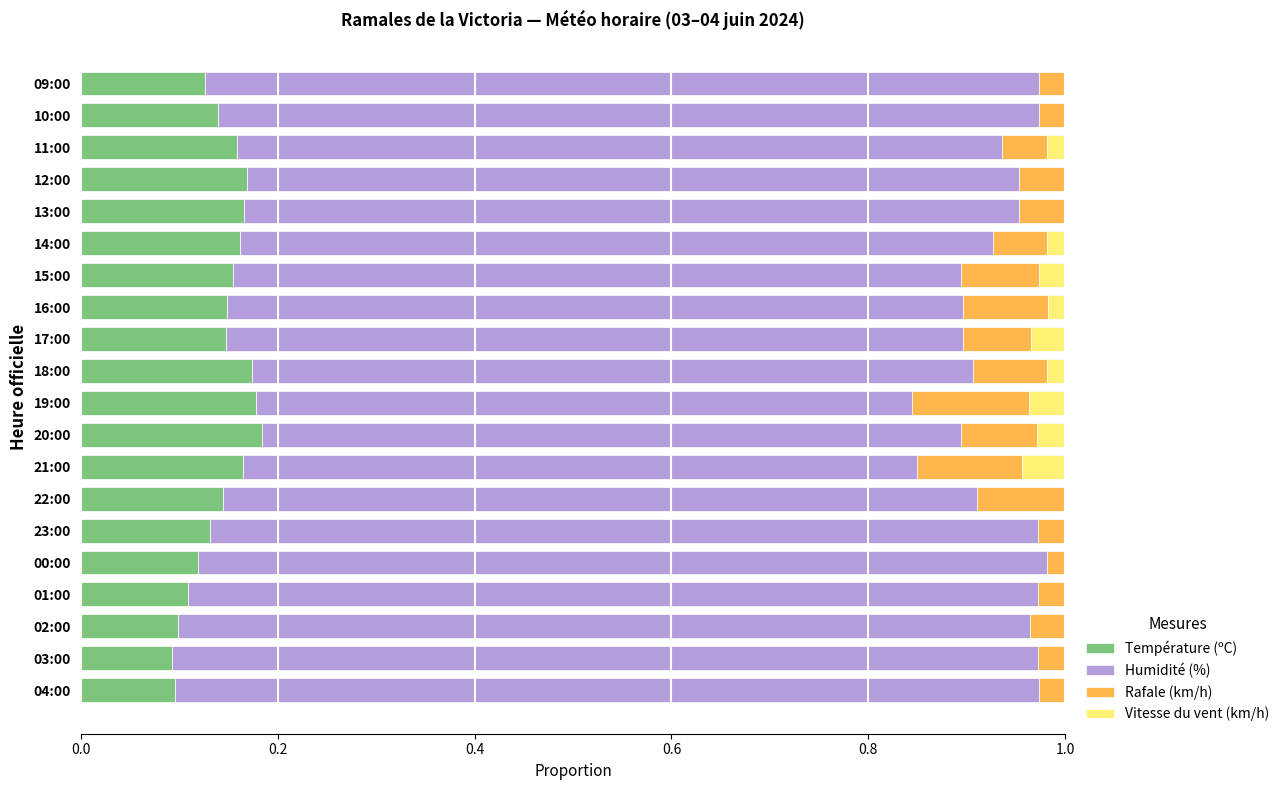

The Température (ºC) series shows 0.0 at 03:00. True or false?

False